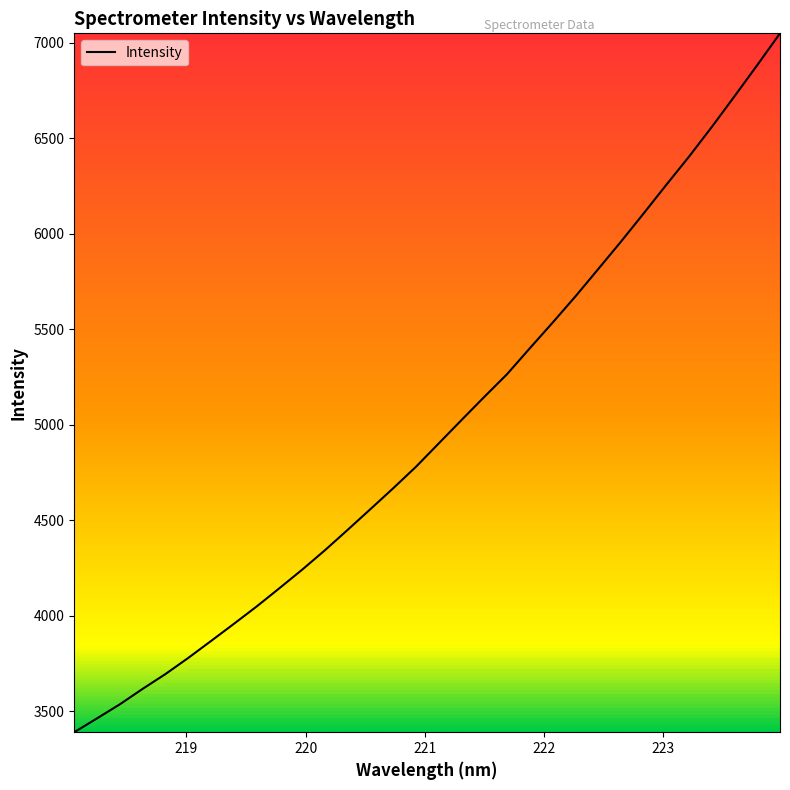

What is the greatest value displayed?

7050.1